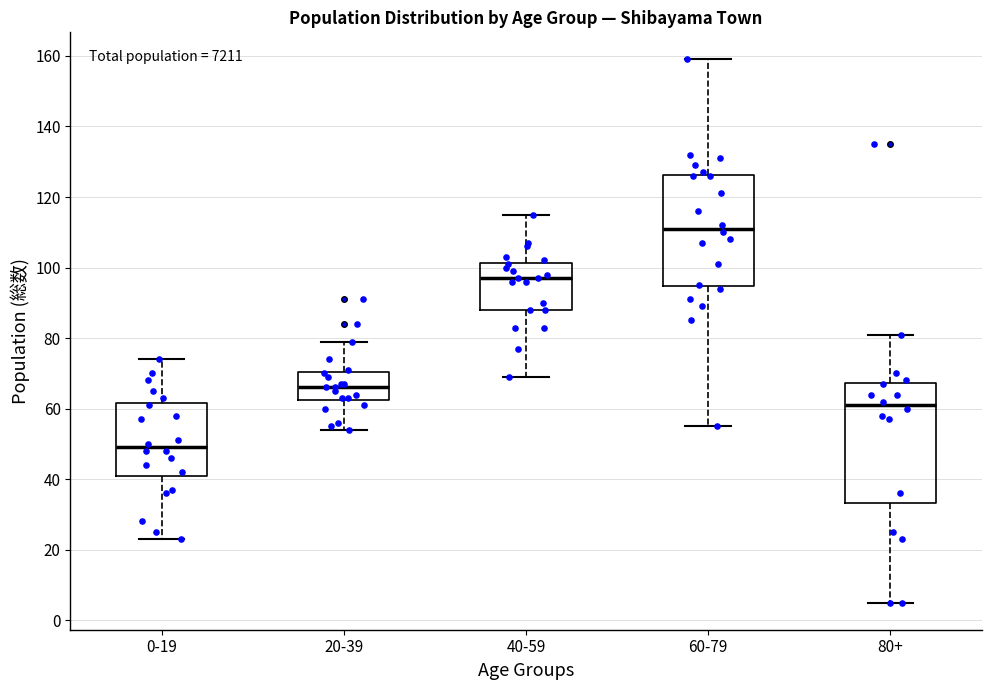

Where does the upper whisker of the box for 60-79 end on the y-axis? The values are not printed on the chart, so give them approximately, as read against the axis.

160